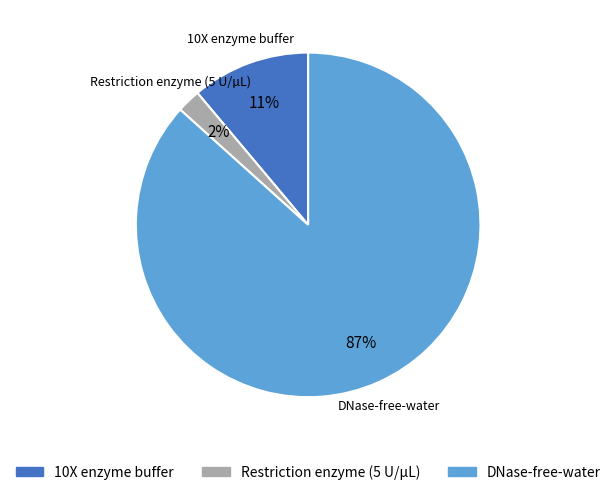

Do 10X enzyme buffer and DNase-free-water together represent more than half of the pie?

Yes